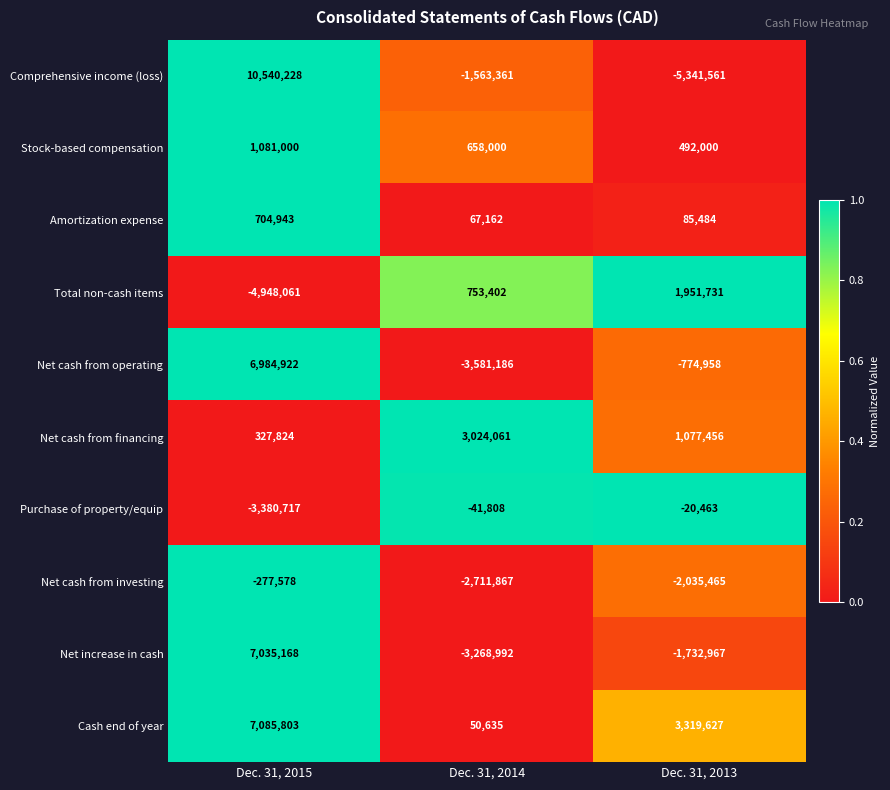

Reading left to right, transcribe all the data shown in this chart.

Comprehensive income (loss): Dec. 31, 2015=10540228	Dec. 31, 2014=-1563361	Dec. 31, 2013=-5341561
Stock-based compensation: Dec. 31, 2015=1081000	Dec. 31, 2014=658000	Dec. 31, 2013=492000
Amortization expense: Dec. 31, 2015=704943	Dec. 31, 2014=67162	Dec. 31, 2013=85484
Total non-cash items: Dec. 31, 2015=-4948061	Dec. 31, 2014=753402	Dec. 31, 2013=1951731
Net cash from operating: Dec. 31, 2015=6984922	Dec. 31, 2014=-3581186	Dec. 31, 2013=-774958
Net cash from financing: Dec. 31, 2015=327824	Dec. 31, 2014=3024061	Dec. 31, 2013=1077456
Purchase of property/equip: Dec. 31, 2015=-3380717	Dec. 31, 2014=-41808	Dec. 31, 2013=-20463
Net cash from investing: Dec. 31, 2015=-277578	Dec. 31, 2014=-2711867	Dec. 31, 2013=-2035465
Net increase in cash: Dec. 31, 2015=7035168	Dec. 31, 2014=-3268992	Dec. 31, 2013=-1732967
Cash end of year: Dec. 31, 2015=7085803	Dec. 31, 2014=50635	Dec. 31, 2013=3319627